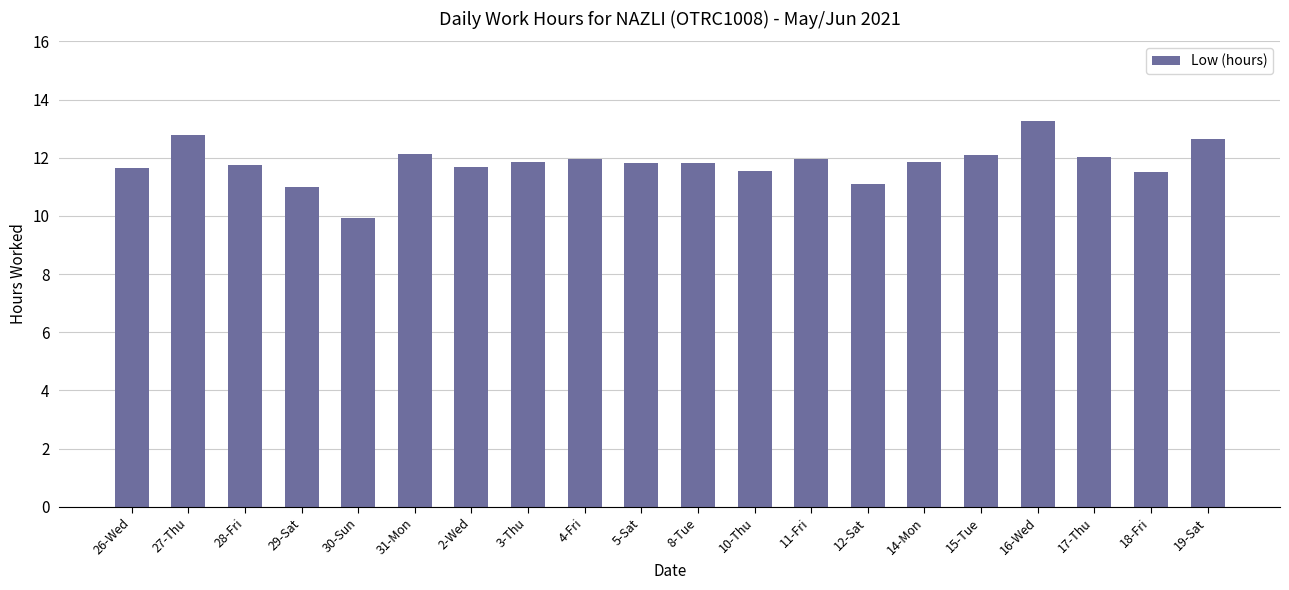

How many data points does each series have?

20